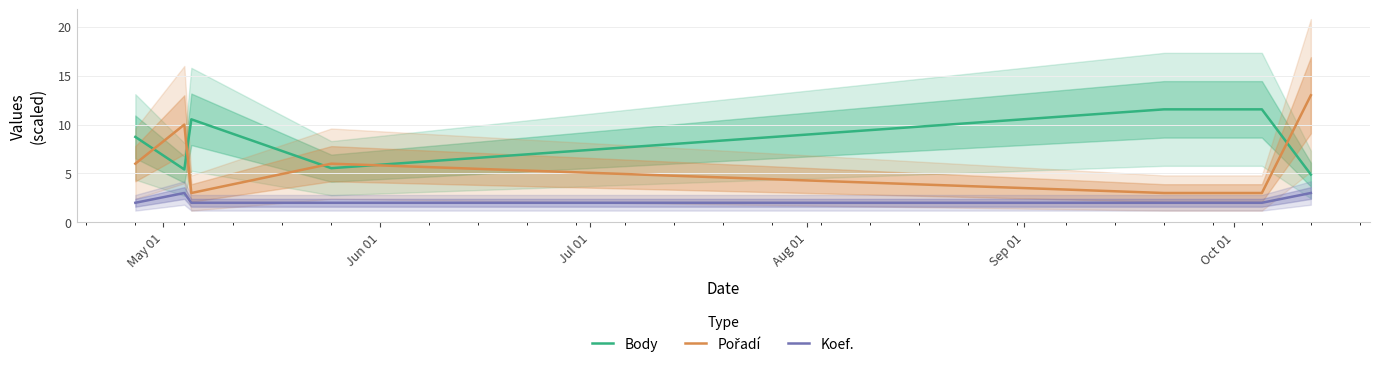

What is the maximum value for Koef.?

3.0